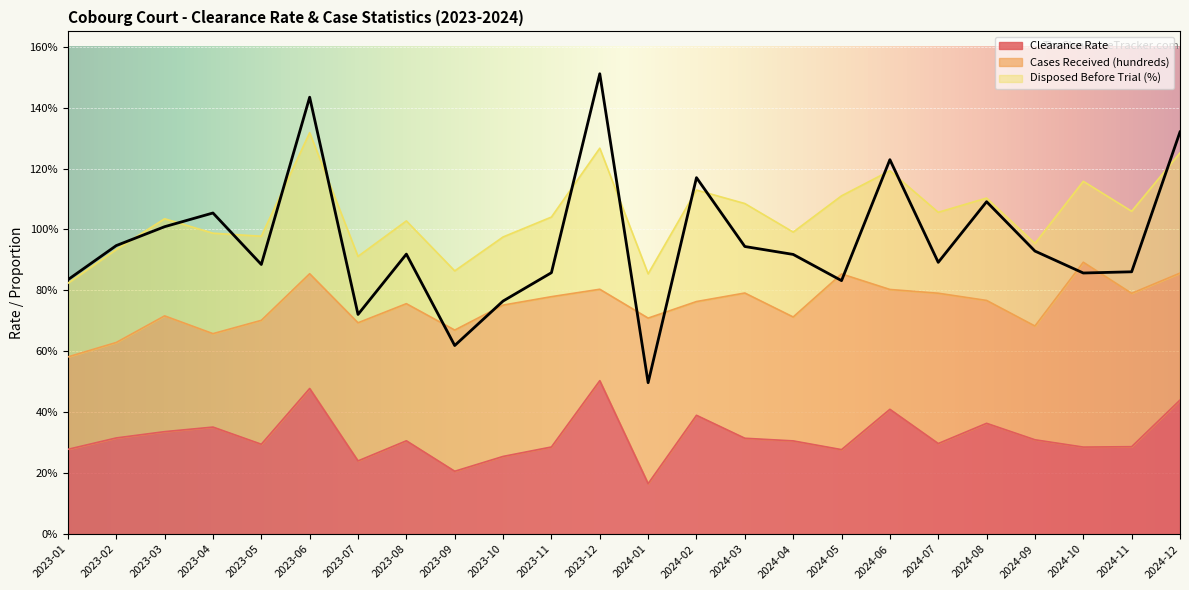

Reading left to right, extract all data points from this chart.

Clearance Rate: 2023-01=0.3	2023-02=0.3	2023-03=0.3	2023-04=0.4	2023-05=0.3	2023-06=0.5	2023-07=0.2	2023-08=0.3	2023-09=0.2	2023-10=0.3	2023-11=0.3	2023-12=0.5	2024-01=0.2	2024-02=0.4	2024-03=0.3	2024-04=0.3	2024-05=0.3	2024-06=0.4	2024-07=0.3	2024-08=0.4	2024-09=0.3	2024-10=0.3	2024-11=0.3	2024-12=0.4
Disposed Before Trial (%): 2023-01=0.8	2023-02=0.9	2023-03=1.0	2023-04=1.1	2023-05=0.9	2023-06=1.4	2023-07=0.7	2023-08=0.9	2023-09=0.6	2023-10=0.8	2023-11=0.9	2023-12=1.5	2024-01=0.5	2024-02=1.2	2024-03=0.9	2024-04=0.9	2024-05=0.8	2024-06=1.2	2024-07=0.9	2024-08=1.1	2024-09=0.9	2024-10=0.9	2024-11=0.9	2024-12=1.3